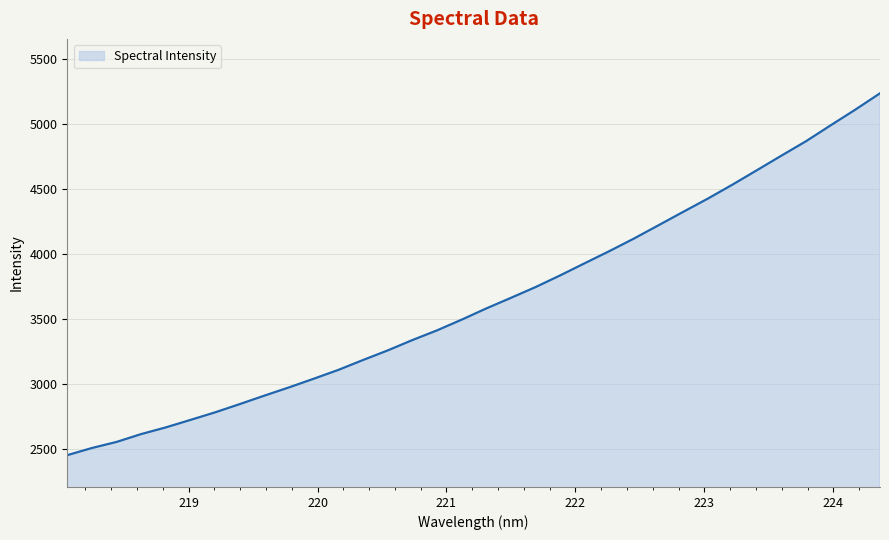

What is the maximum value shown in the chart?

5238.4